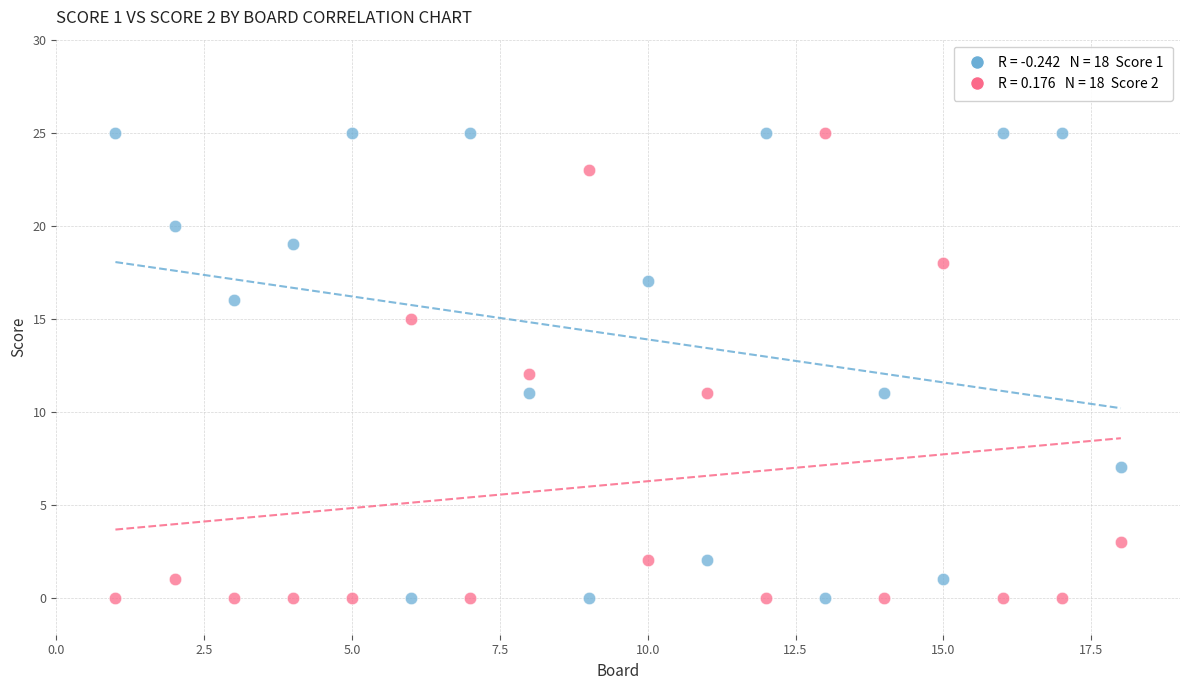

Across all data points, what is the range of Y values (max minus min)?

25